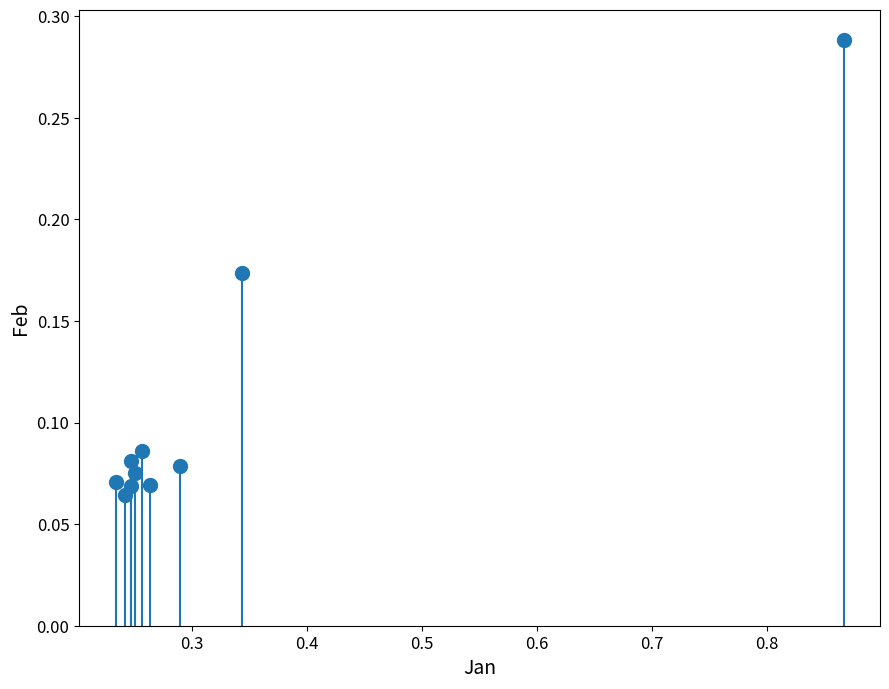

What is the range of X values (max minus min)?

0.6